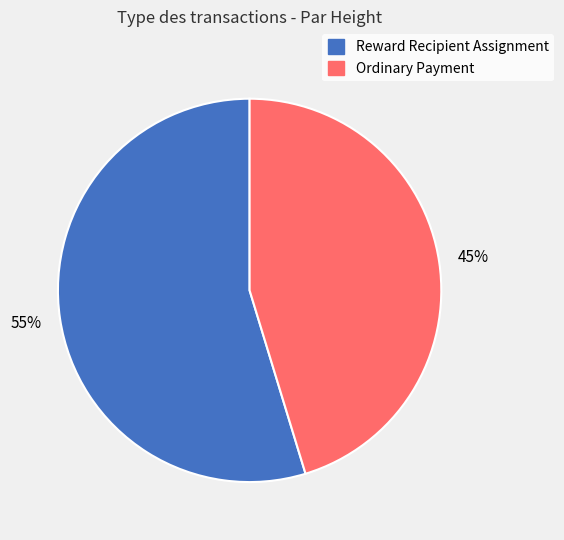

To the nearest percent, what is the average slice percentage?

50%